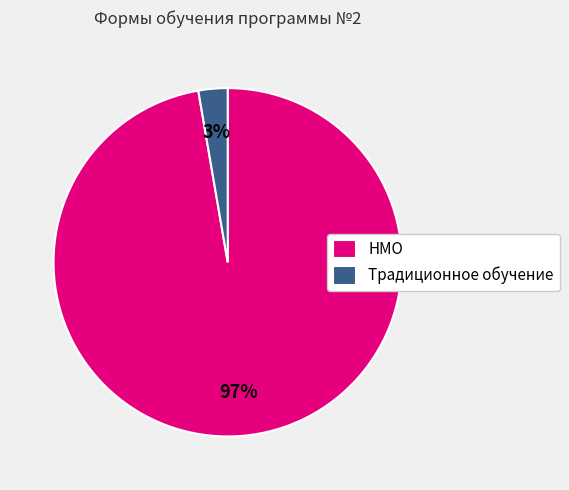

How many segments does this pie chart have?

2